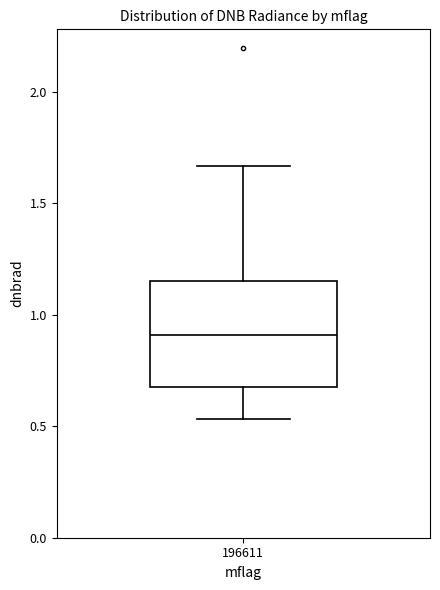

Read this box plot against the y-axis: the position of the median line, the range covered by the box, and the ends of both whiskers. The values are not printed on the chart, so give them approximately, as read against the axis.

median 0.90, box 0.70 to 1.15, whiskers 0.55 to 1.65